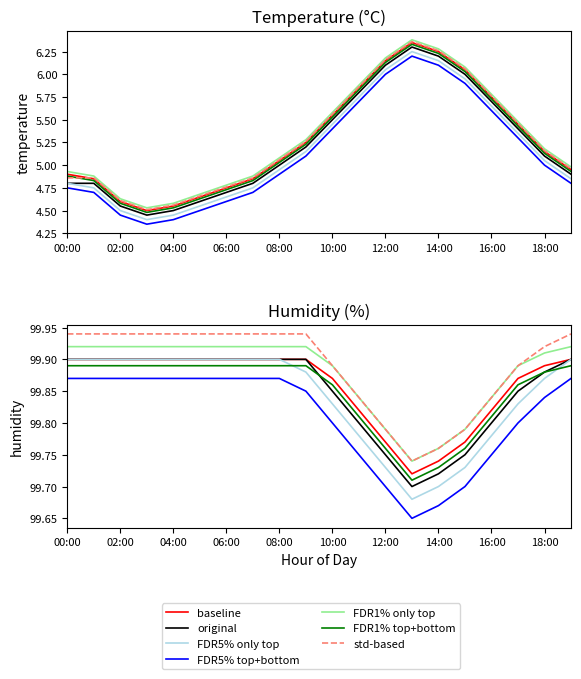

What is the difference between the maximum and minimum values in the temperature series?

1.8